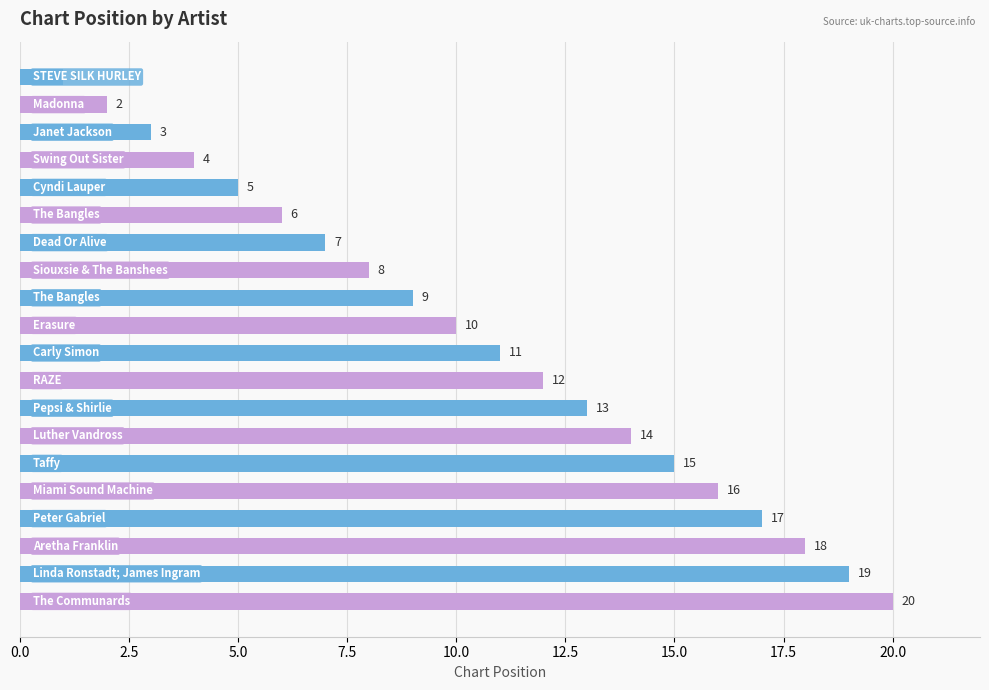

What is the difference between the maximum and second lowest values?

18